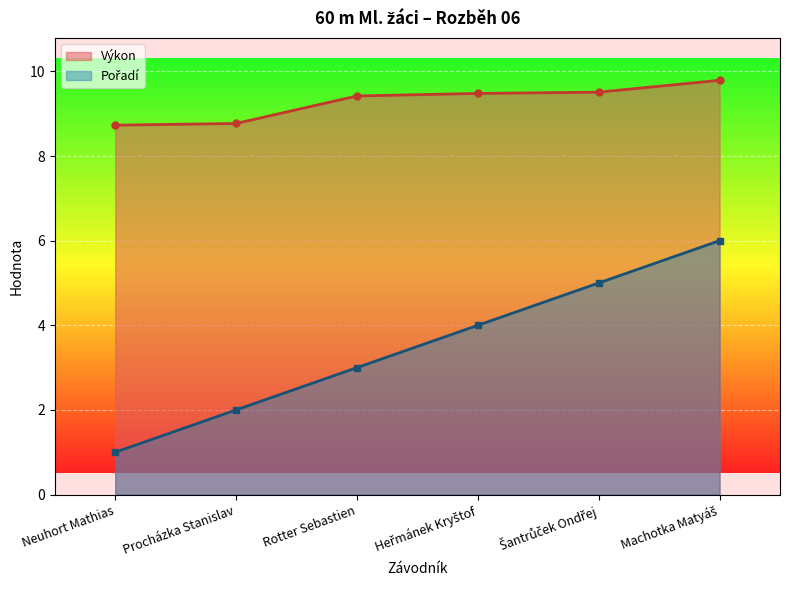

True or false: Výkon and Pořadí intersect in this chart.

False